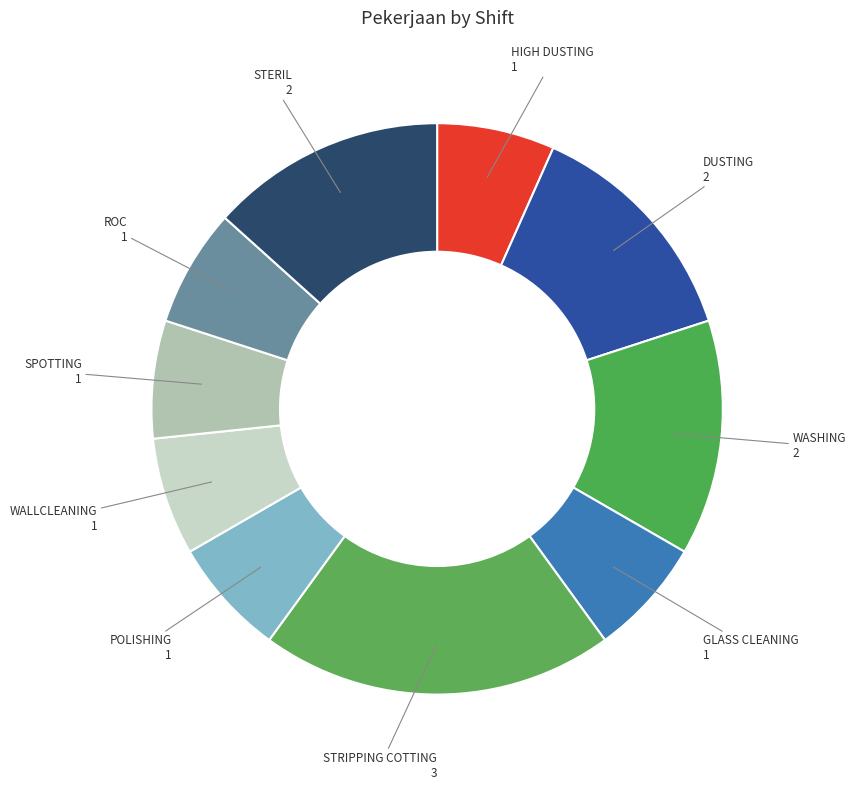

Between STRIPPING COTTING and WASHING, which is larger?

STRIPPING COTTING